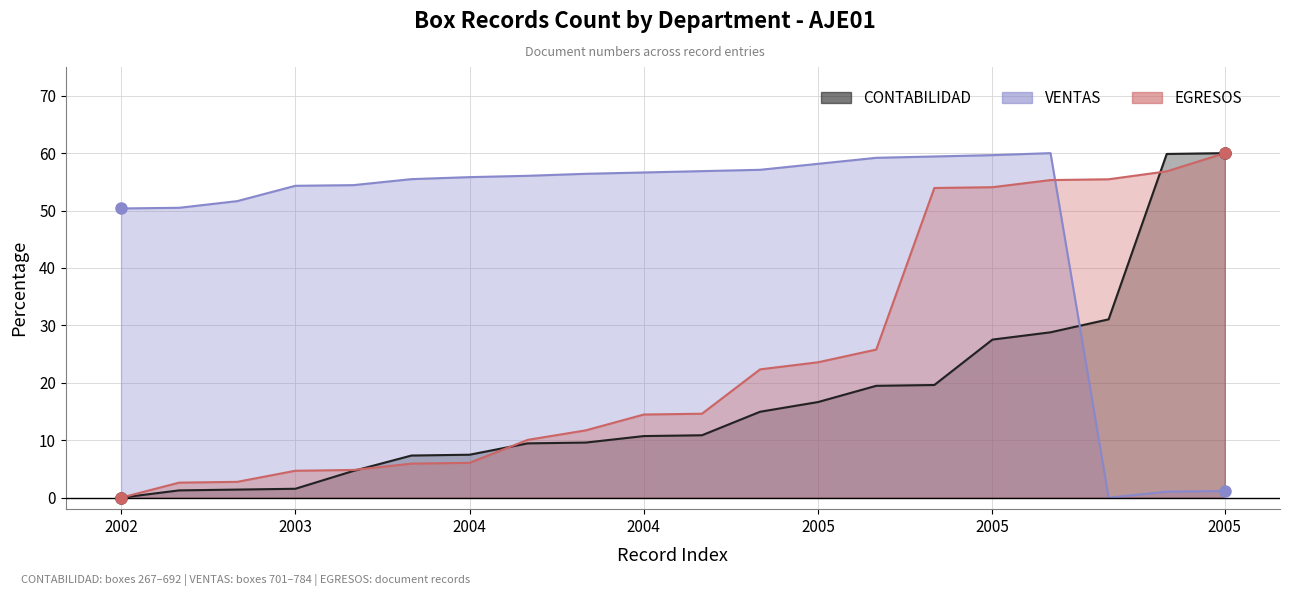

Rank the series at 2005 from highest to lowest value.

VENTAS, EGRESOS, CONTABILIDAD